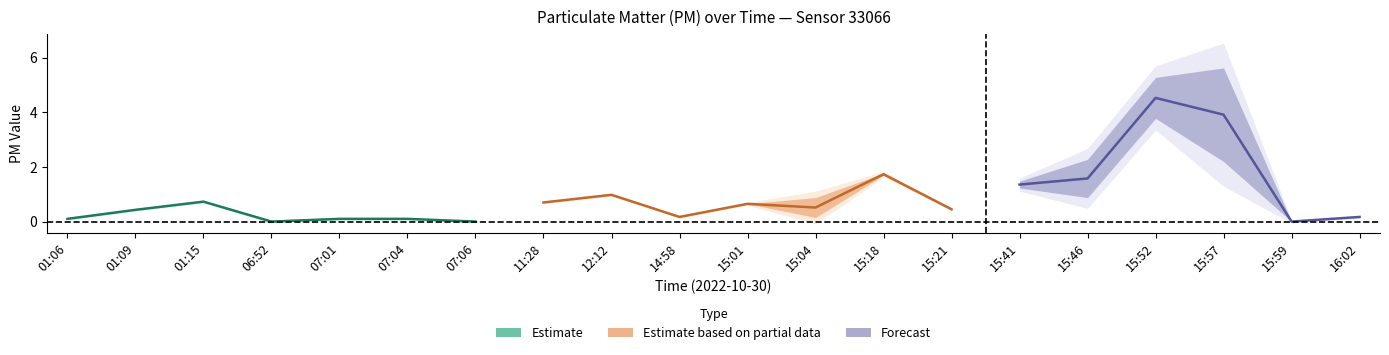

Does the chart have visible grid lines?

No